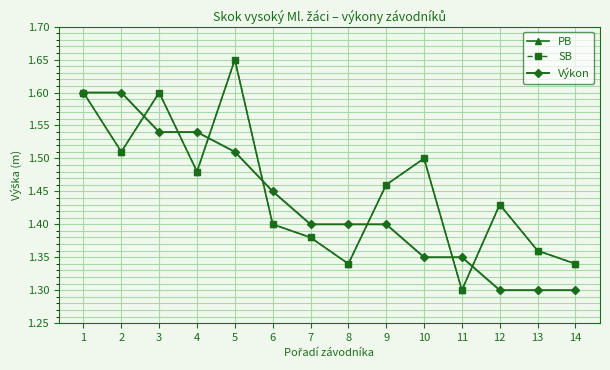

At which category is the sum across all series the highest?

5